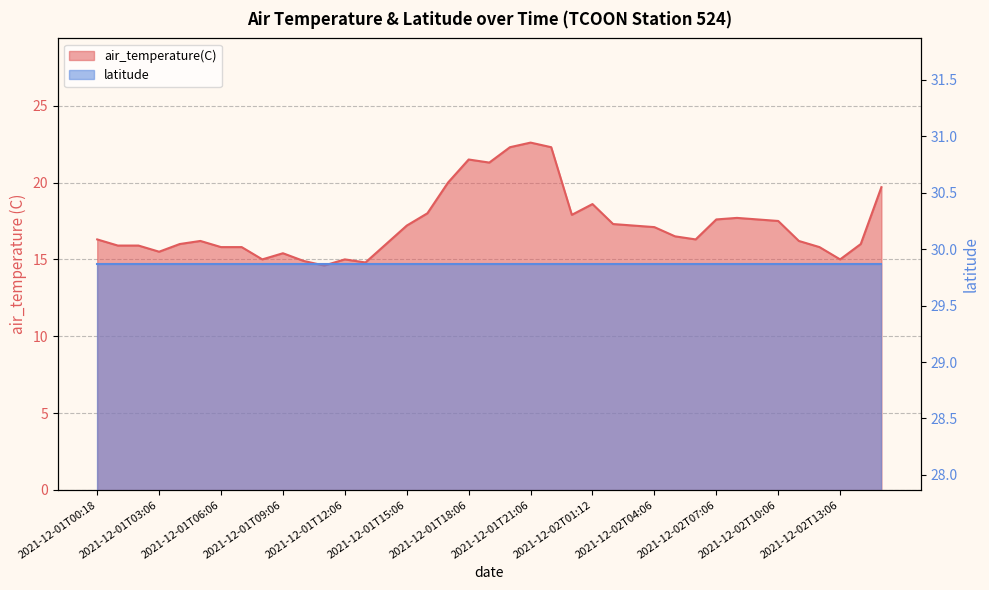

What is the approximate value at 2021-12-02T04:06?

17.1